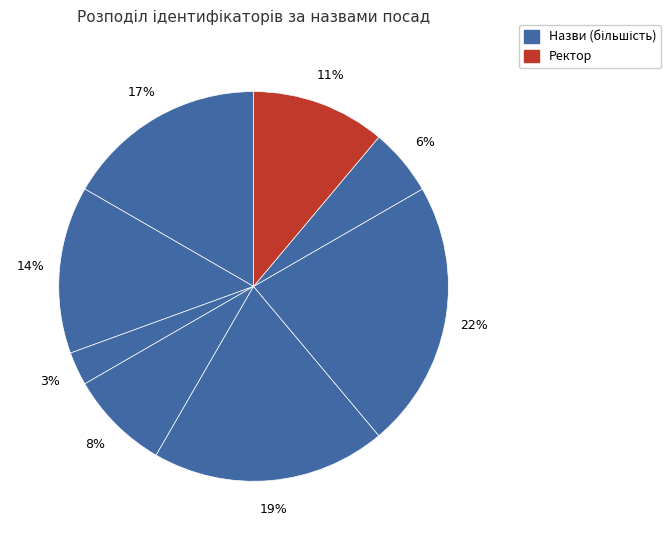

Does any single category account for the majority?

No